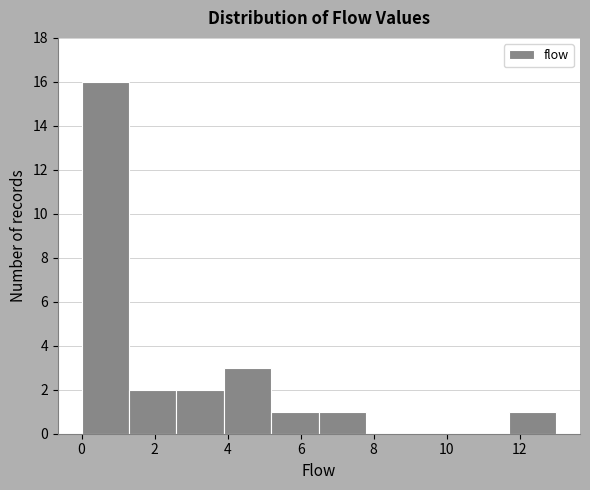

What is the height of the bar covering 1.3 to 2.6 on the x-axis? Neither the bar edges nor the heights are printed on the chart, so give them approximately, as read against the axes.

2